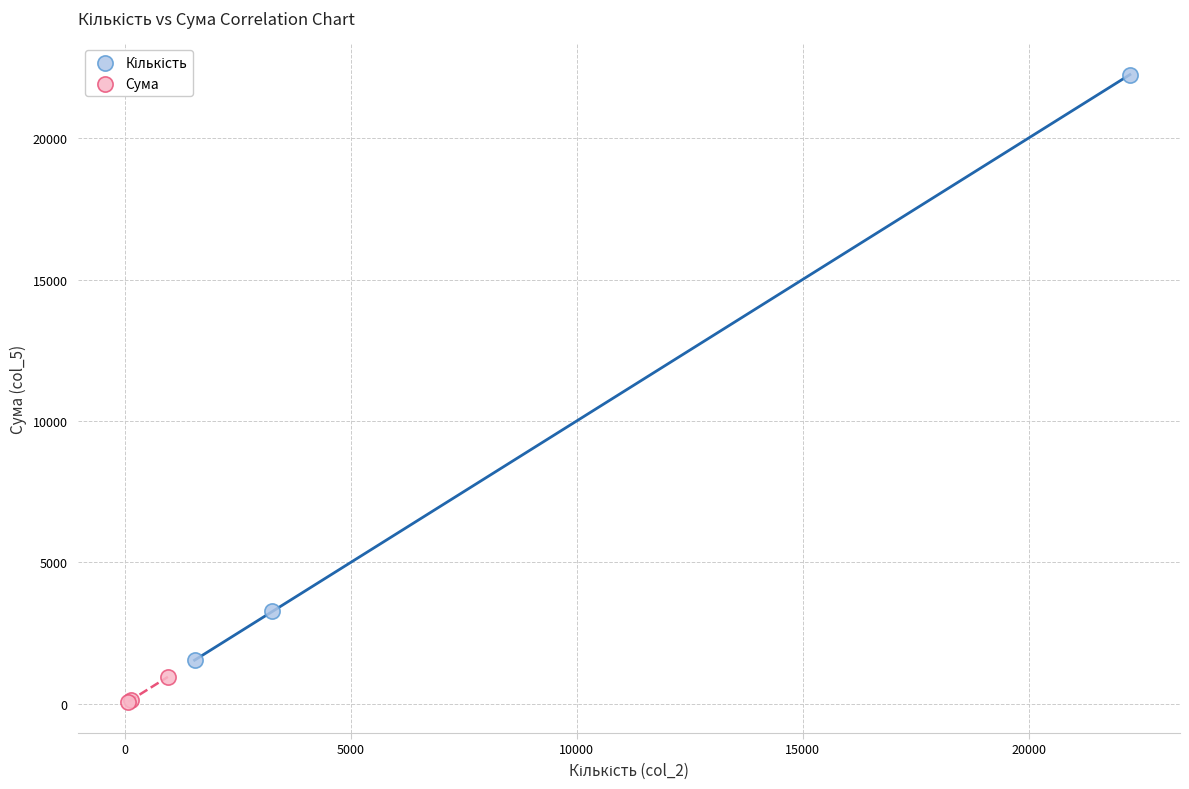

Which series reaches the minimum Y coordinate?

Сума